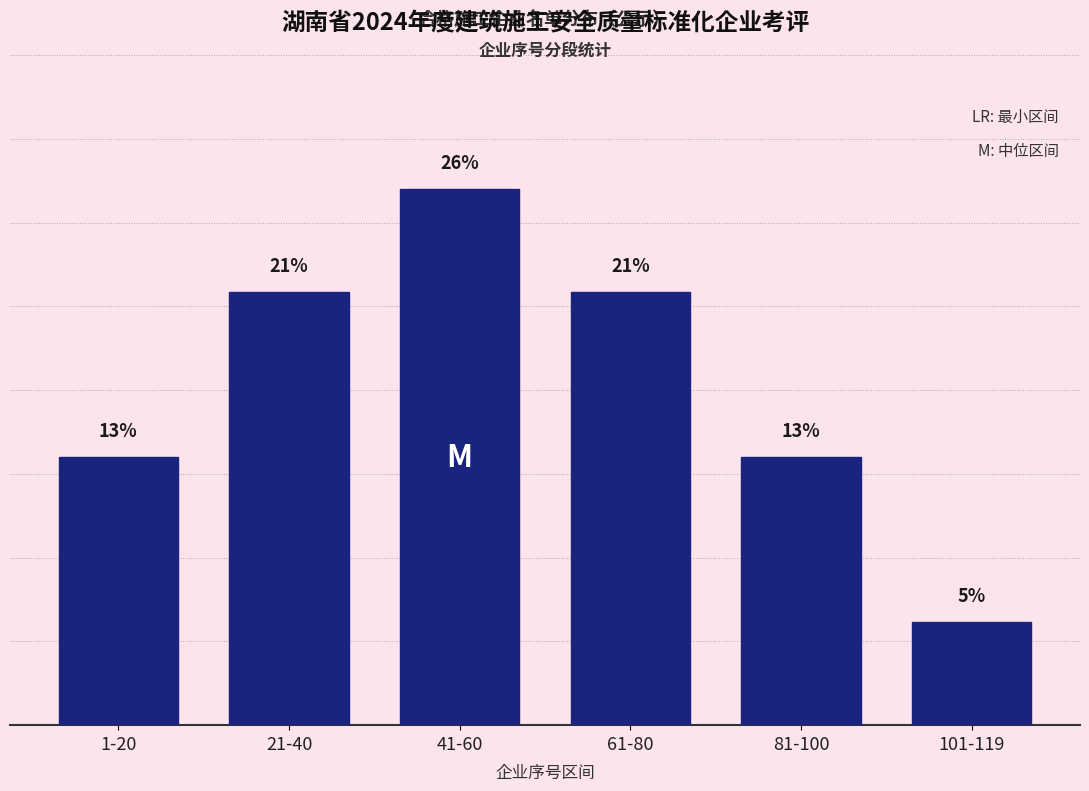

Between 81-100 and 61-80, which is larger?

61-80